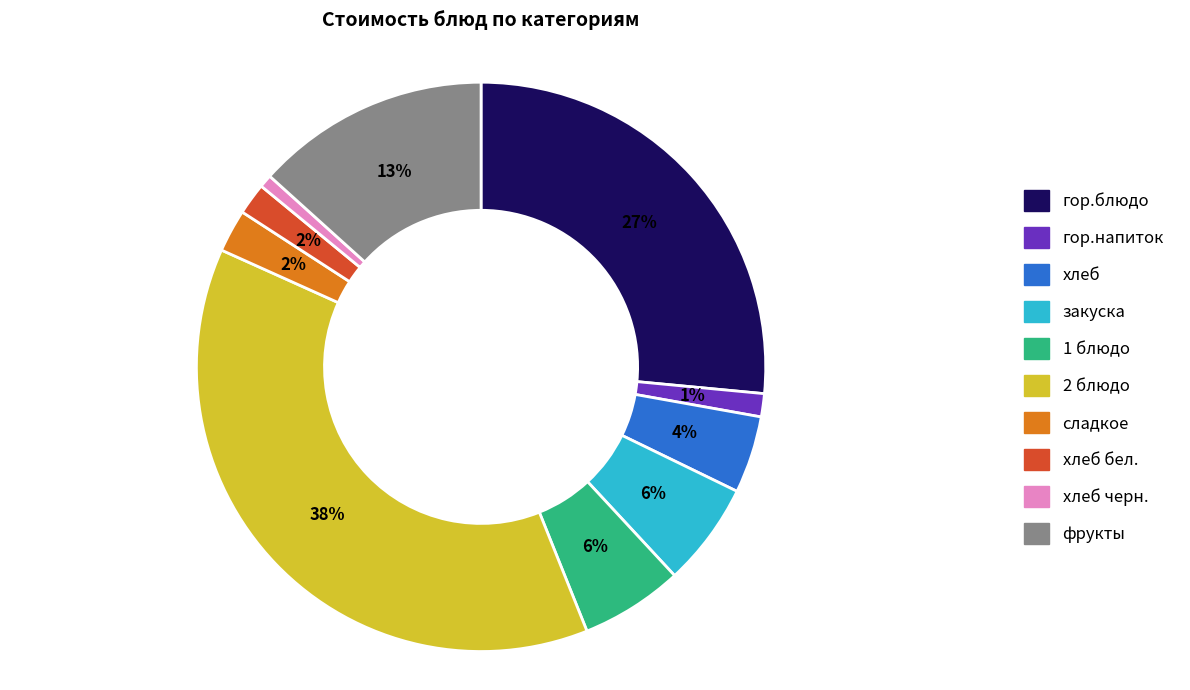

To the nearest percent, what is the difference between the largest and smallest slice percentages?

37%